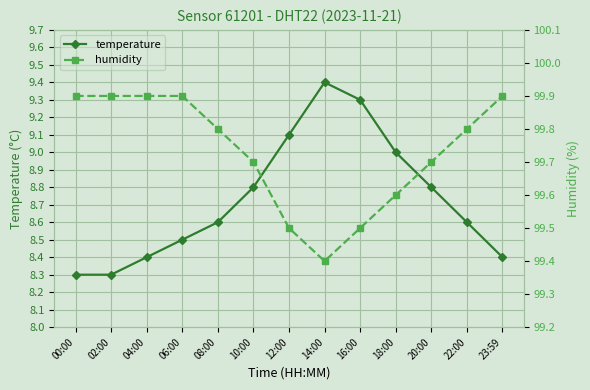

Which has a higher value, 20:00 or 06:00?

20:00